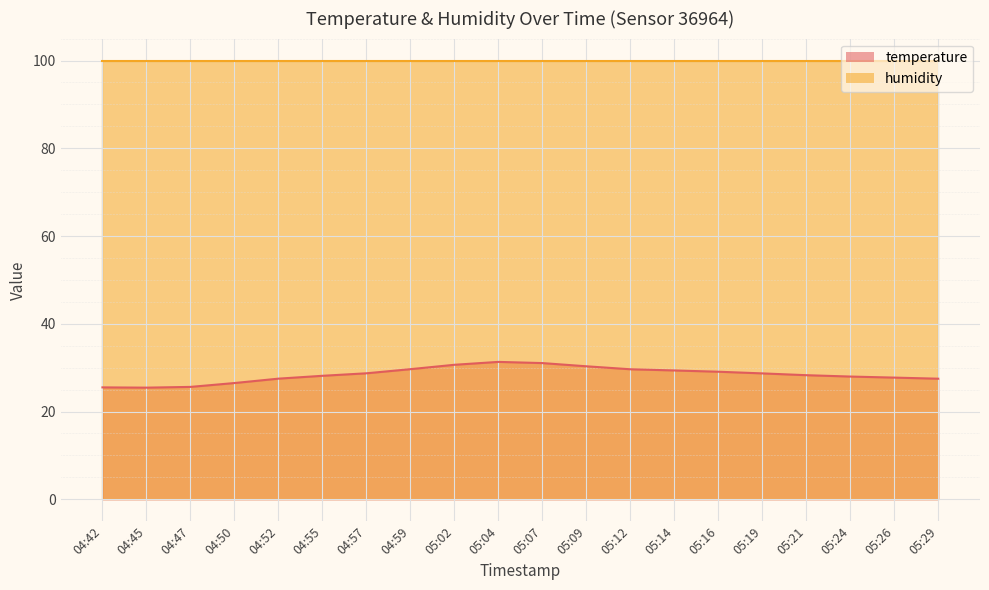

What is the smallest value displayed?

25.4